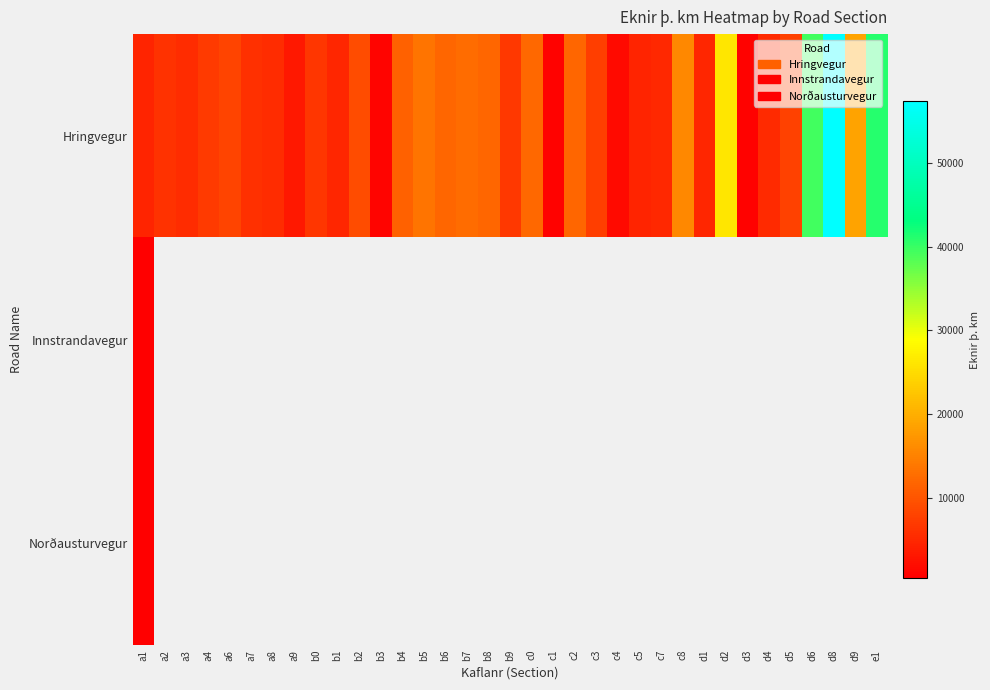

Rank the series by their maximum value, from lowest to highest.

Norðausturvegur, Innstrandavegur, Hringvegur